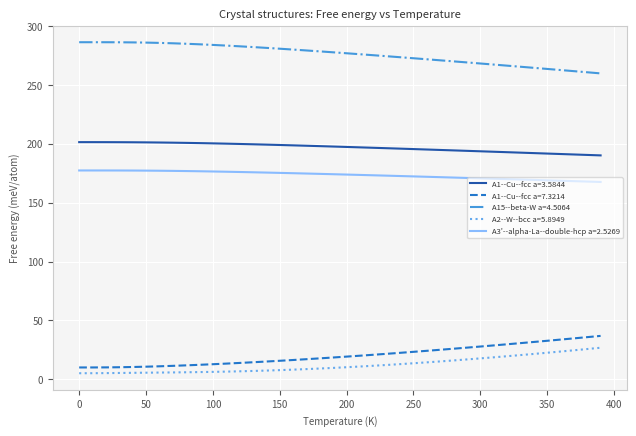

True or false: A15--beta-W a=4.5064 and A1--Cu--fcc a=7.3214 intersect in this chart.

False